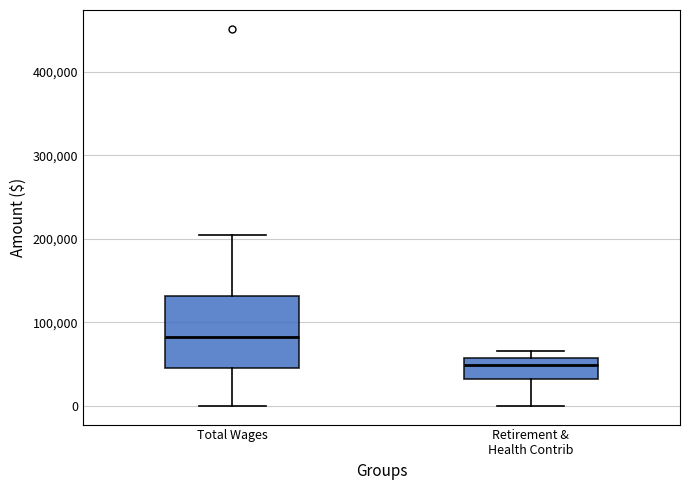

Where does the median line of the box for Total Wages sit on the y-axis? The values are not printed on the chart, so give them approximately, as read against the axis.

80000